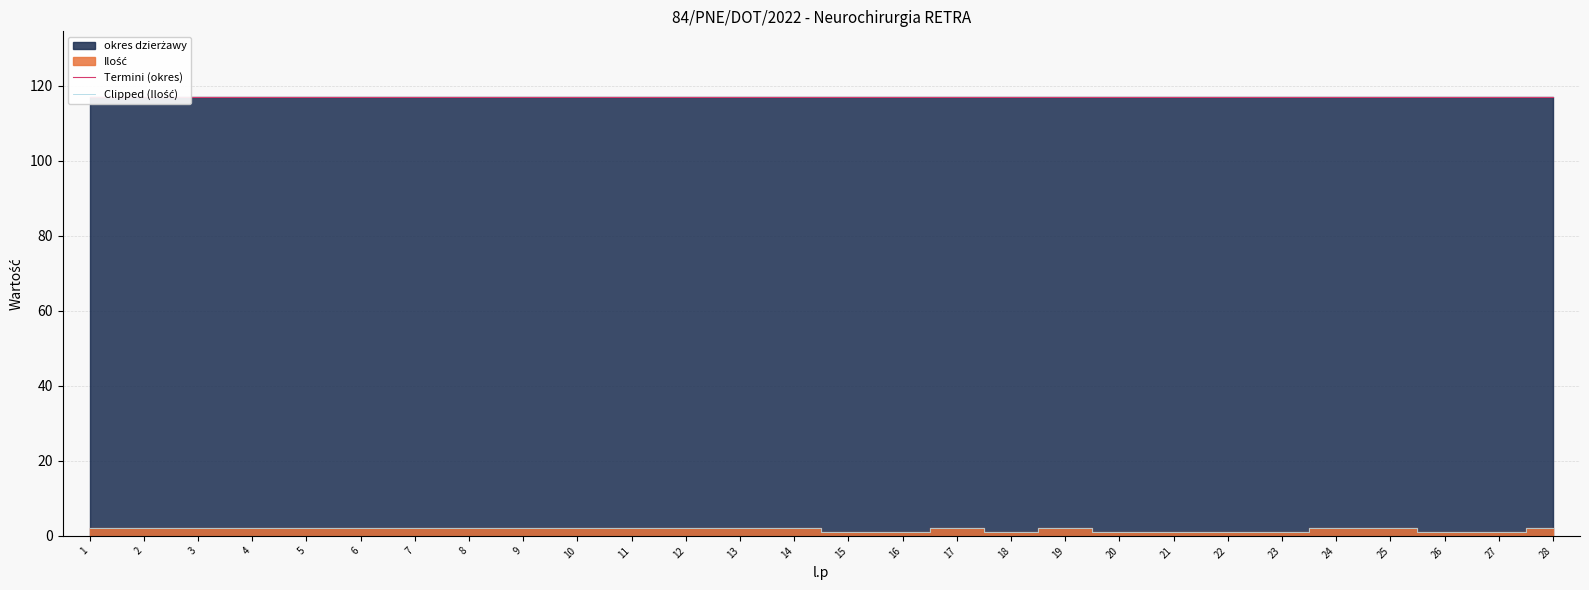

Reading left to right, transcribe all the data shown in this chart.

Termini (okres): 1=117	2=117	3=117	4=117	5=117	6=117	7=117	8=117	9=117	10=117	11=117	12=117	13=117	14=117	15=117	16=117	17=117	18=117	19=117	20=117	21=117	22=117	23=117	24=117	25=117	26=117	27=117	28=117
Clipped (Ilość): 1=2	2=2	3=2	4=2	5=2	6=2	7=2	8=2	9=2	10=2	11=2	12=2	13=2	14=2	15=1	16=1	17=2	18=1	19=2	20=1	21=1	22=1	23=1	24=2	25=2	26=1	27=1	28=2